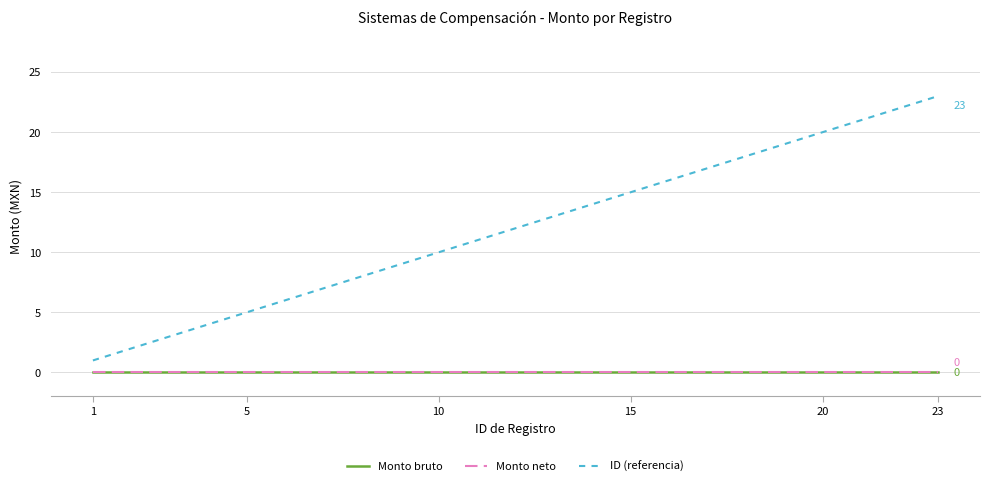

Reading left to right, extract all data points from this chart.

Monto bruto: 0	0	0	0	0	0	0	0	0	0	0	0	0	0	0	0	0	0	0	0	0	0	0
Monto neto: 0	0	0	0	0	0	0	0	0	0	0	0	0	0	0	0	0	0	0	0	0	0	0
ID (referencia): 1	2	3	4	5	6	7	8	9	10	11	12	13	14	15	16	17	18	19	20	21	22	23